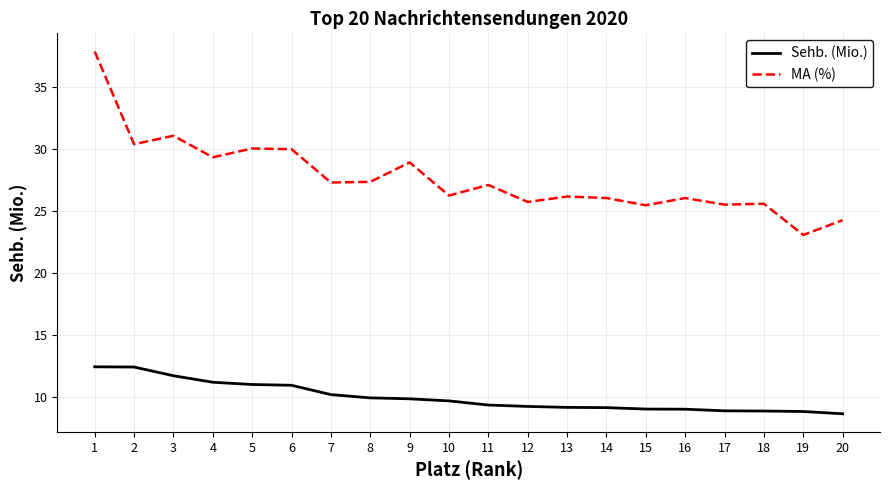

What is the lowest value of the Sehb. (Mio.) series?

8.6